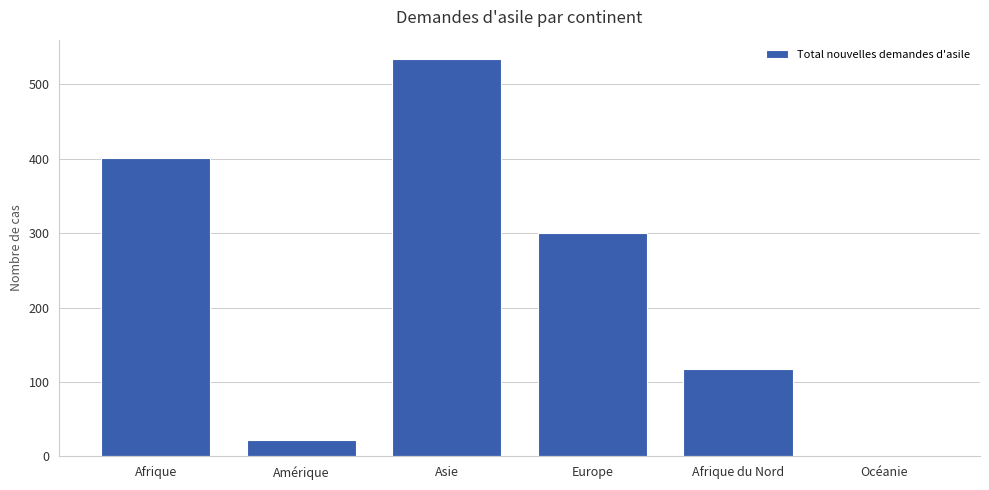

Which category has the highest value across all series?

Asie